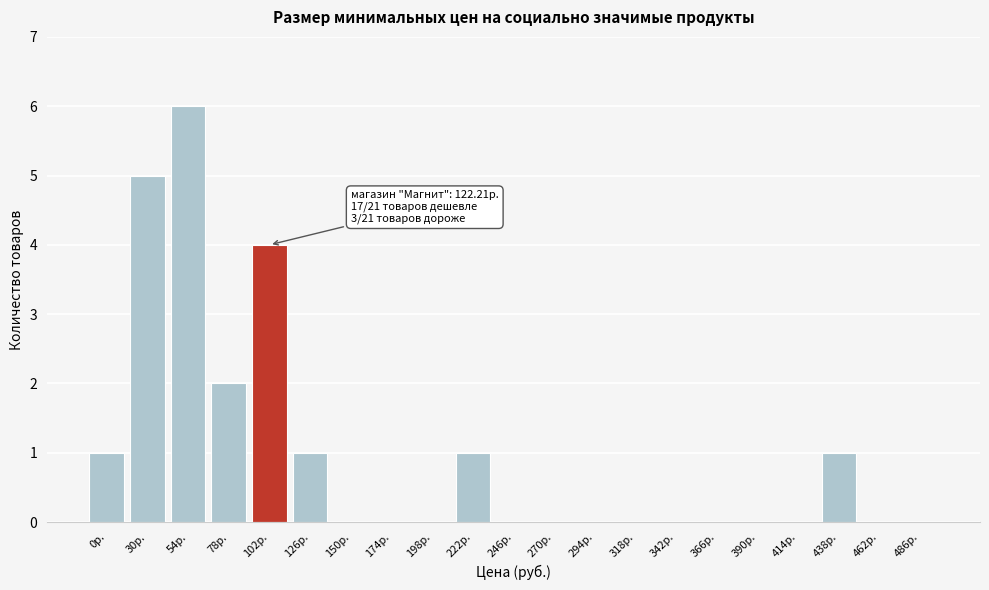

Reading left to right, list all the values displayed in this chart.

0р.=1	30р.=5	54р.=6	78р.=2	102р.=4	126р.=1	150р.=0	174р.=0	198р.=0	222р.=1	246р.=0	270р.=0	294р.=0	318р.=0	342р.=0	366р.=0	390р.=0	414р.=0	438р.=1	462р.=0	486р.=0